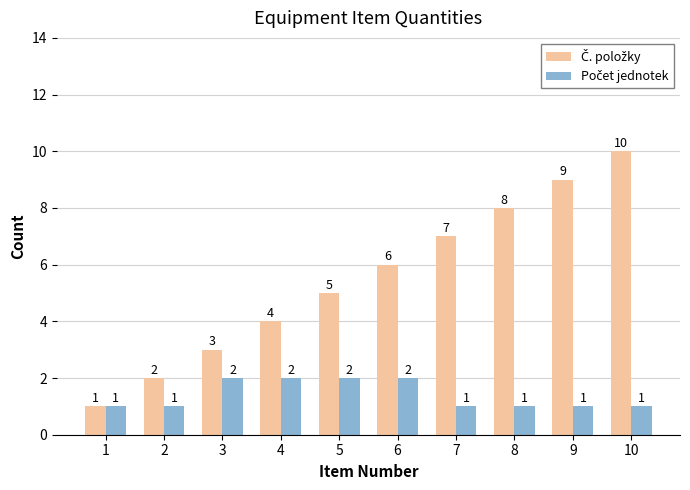

What is the total value across all series at 7?

8